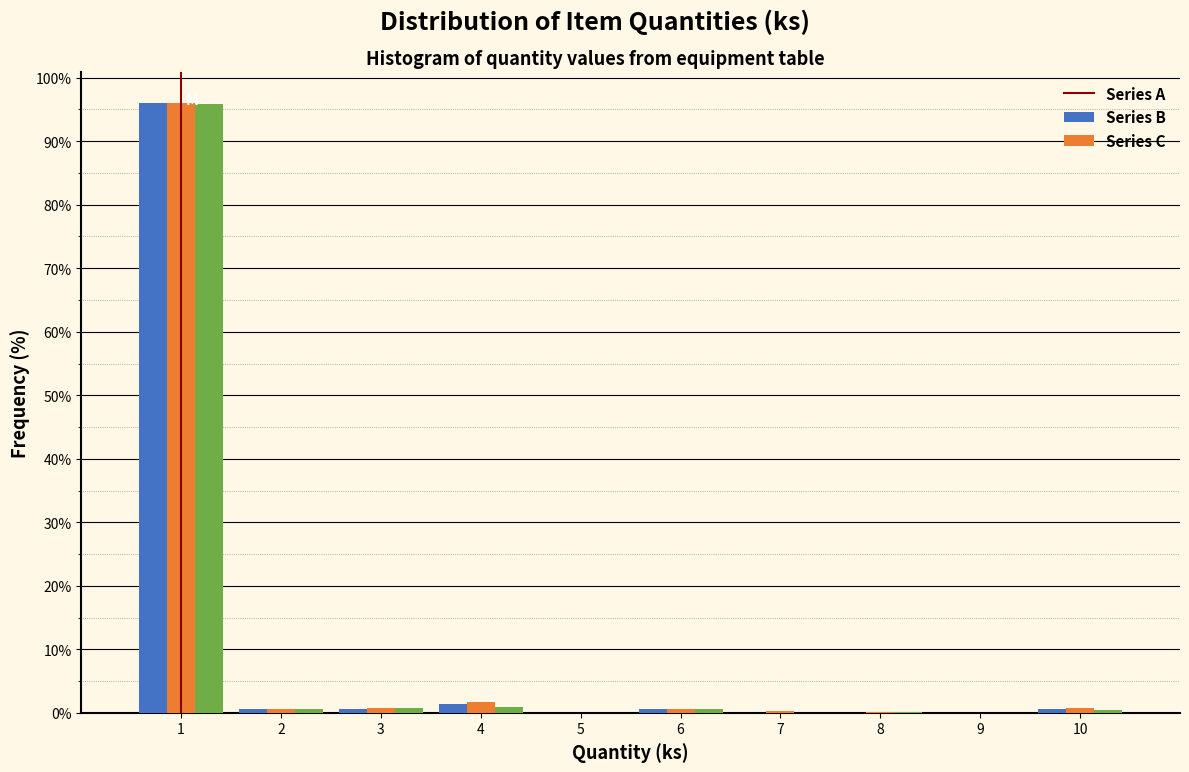

In the Series B series, which range on the x-axis has the tallest bar?

0.5 to 1.5